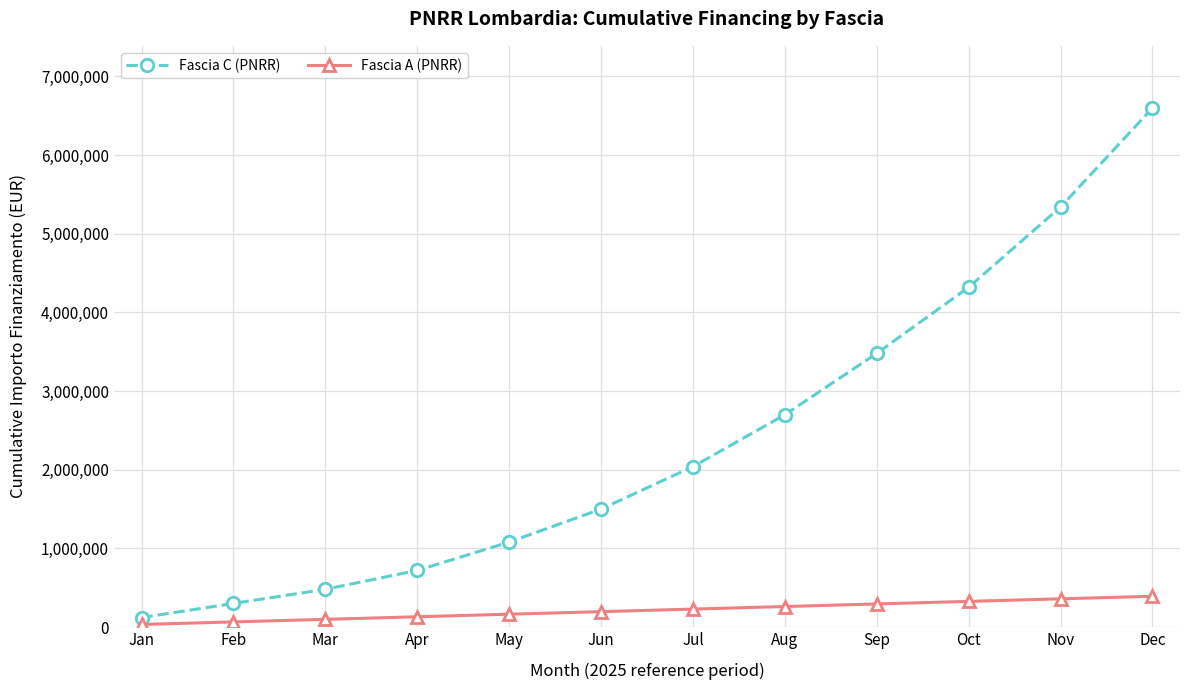

True or false: Fascia C (PNRR) and Fascia A (PNRR) cross at least once.

False